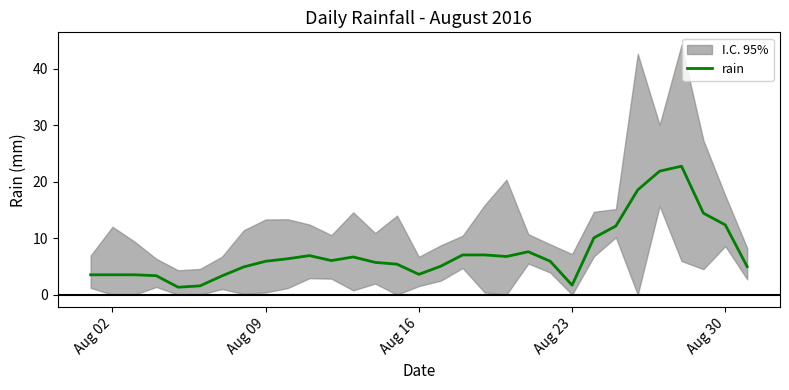

What is the sum of all values?

230.0